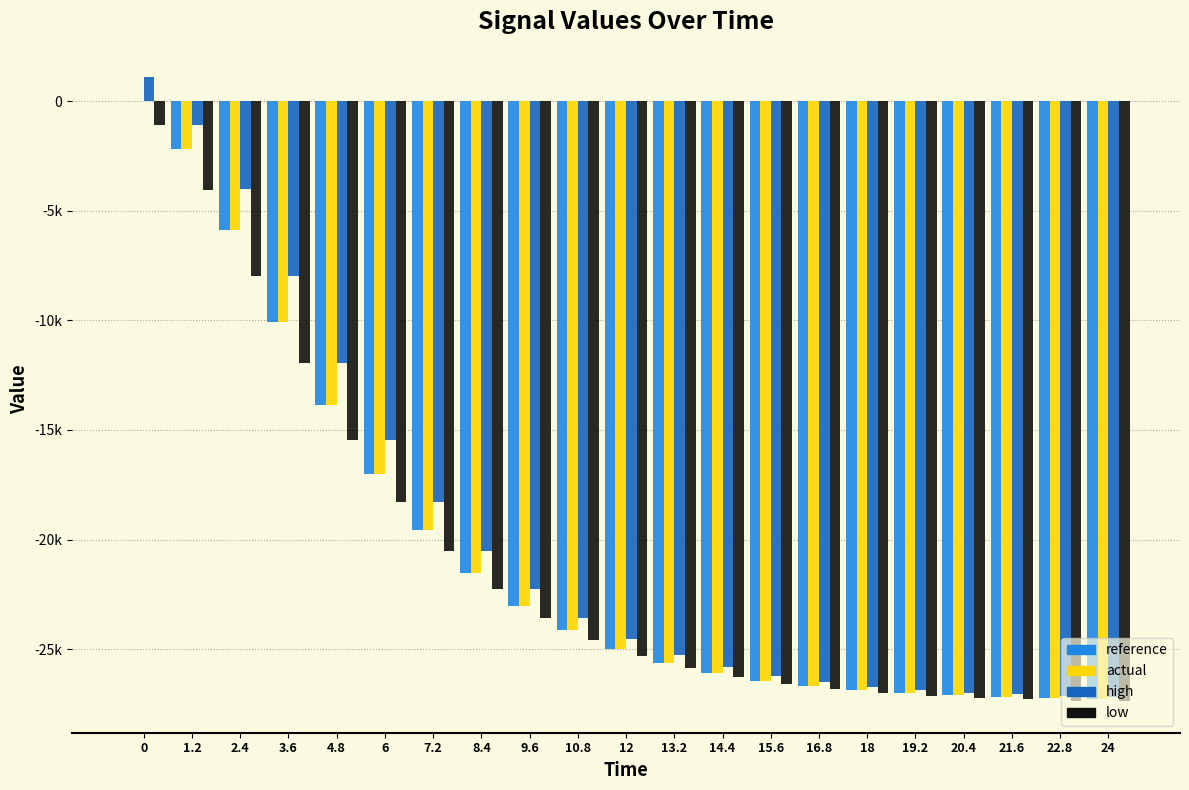

Does the chart contain stacked bars?

No